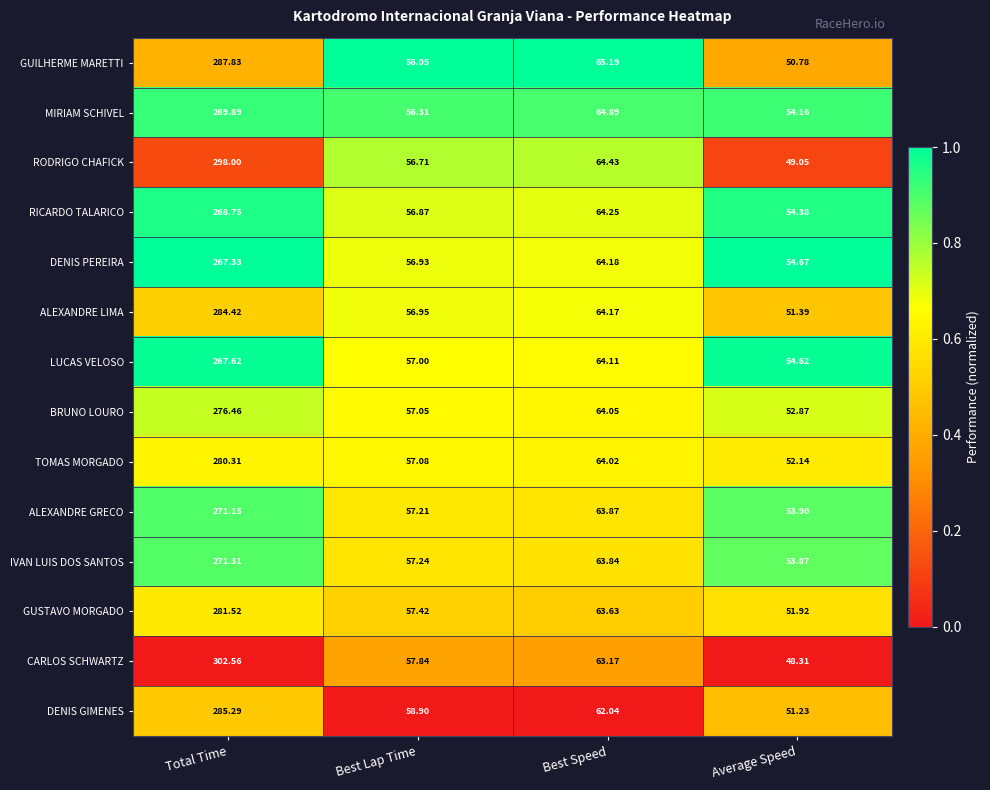

Where is MIRIAM SCHIVEL nearest to the value 162?

Best Speed